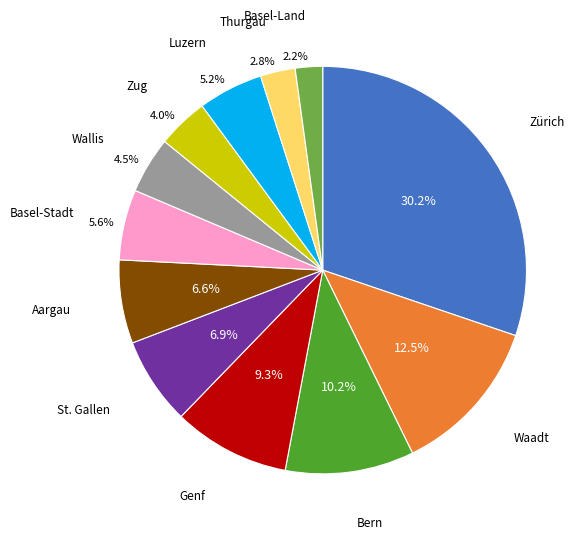

Is there any slice that represents more than half of the pie?

No